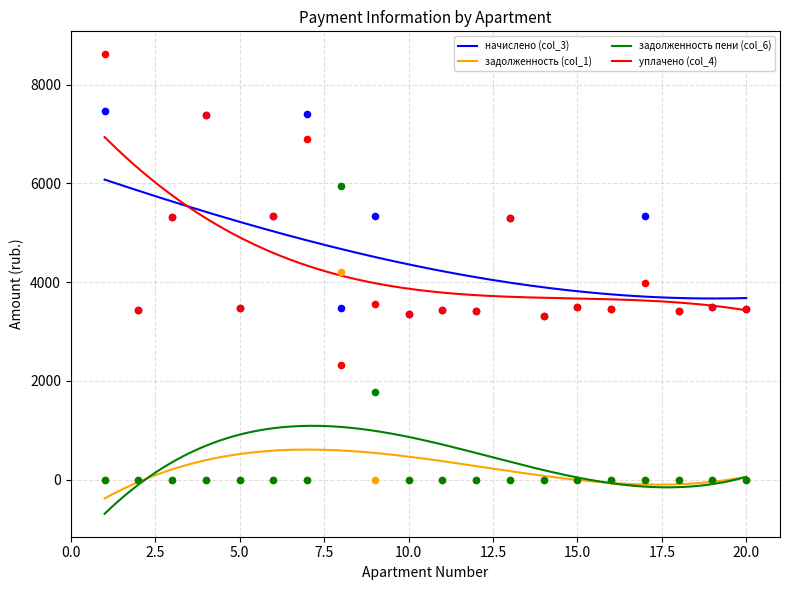

Which series reaches the maximum Y coordinate?

уплачено (col_4)